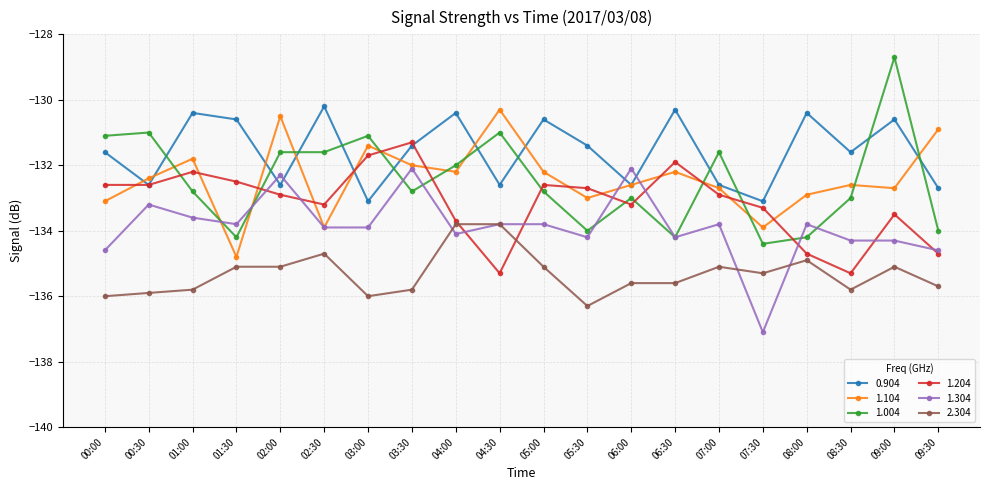

What is the value of the 1.104 point at the 3rd from the left?

-131.8